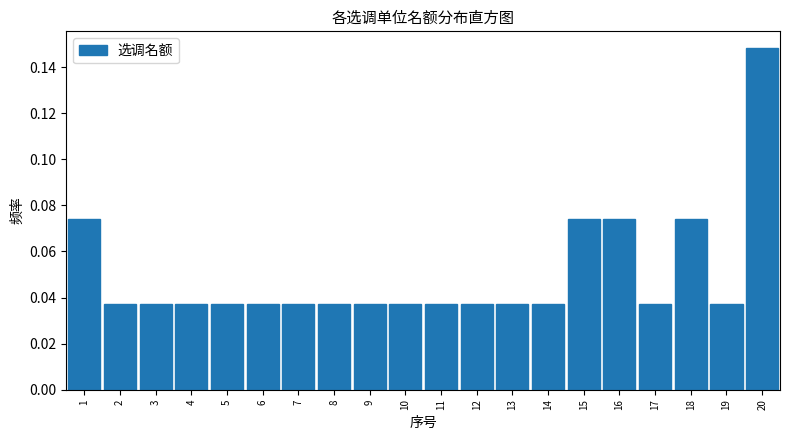

Reading left to right, list every bar in this chart as the range it spans on the x-axis followed by its height. The values are not printed on the chart, so give them approximately, as read against the axis.

0.5 to 1.5: 0.074
1.5 to 2.5: 0.038
2.5 to 3.5: 0.038
3.5 to 4.5: 0.038
4.5 to 5.5: 0.038
5.5 to 6.5: 0.038
6.5 to 7.5: 0.038
7.5 to 8.5: 0.038
8.5 to 9.5: 0.038
9.5 to 10.5: 0.038
10.5 to 11.5: 0.038
11.5 to 12.5: 0.038
12.5 to 13.5: 0.038
13.5 to 14.5: 0.038
14.5 to 15.5: 0.074
15.5 to 16.5: 0.074
16.5 to 17.5: 0.038
17.5 to 18.5: 0.074
18.5 to 19.5: 0.038
19.5 to 20.5: 0.148